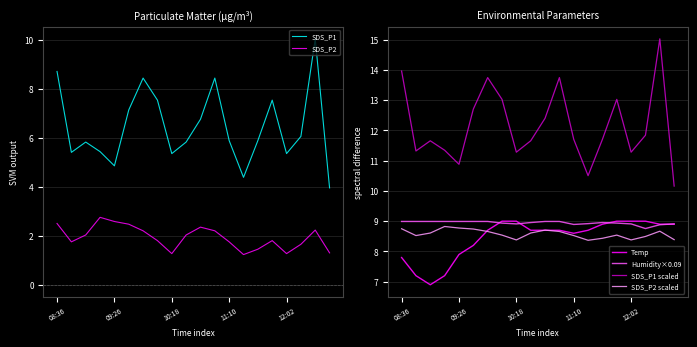

What is the value of the SDS_P1 scaled point at the 7th from the left?

13.7